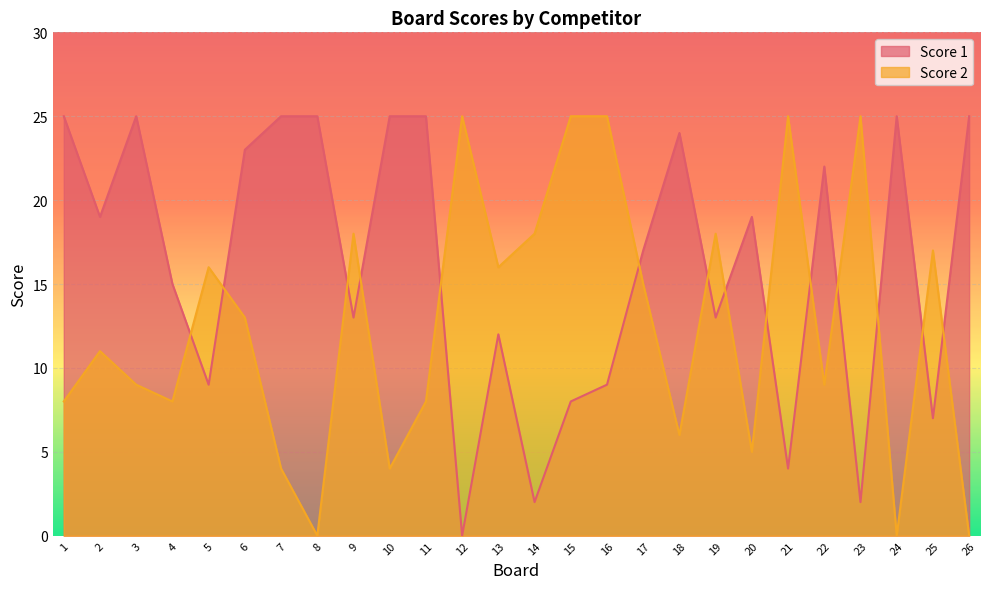

Between 2 and 8, which series saw the biggest shift?

Score 2